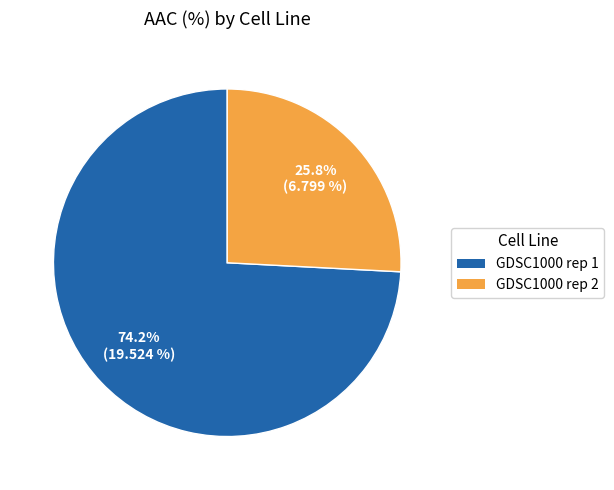

Which has a higher value, GDSC1000 rep 1 or GDSC1000 rep 2?

GDSC1000 rep 1